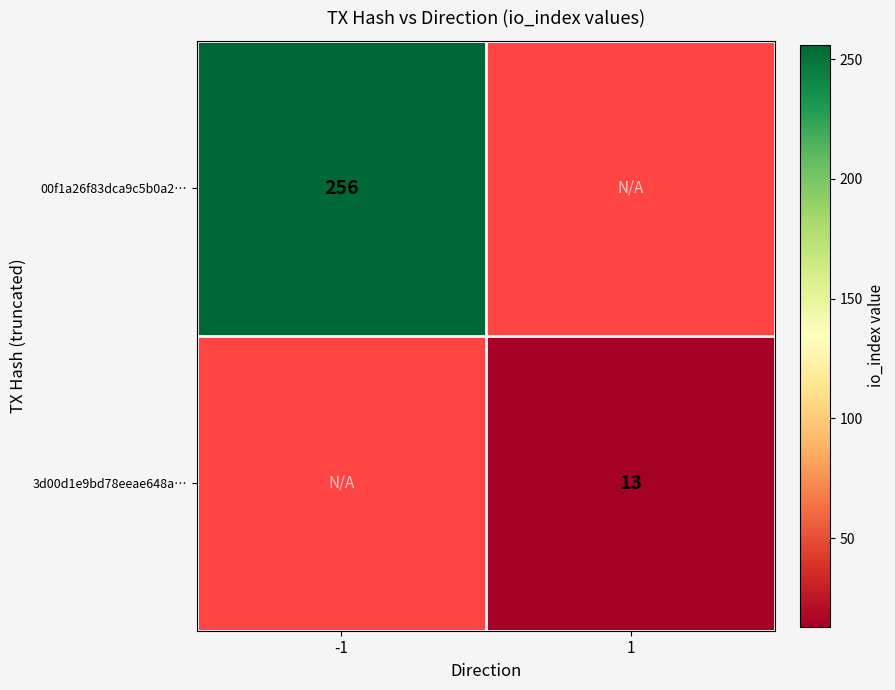

Is it true that 3d00d1e9bd78eeae648a… equals 21 at 1?

False